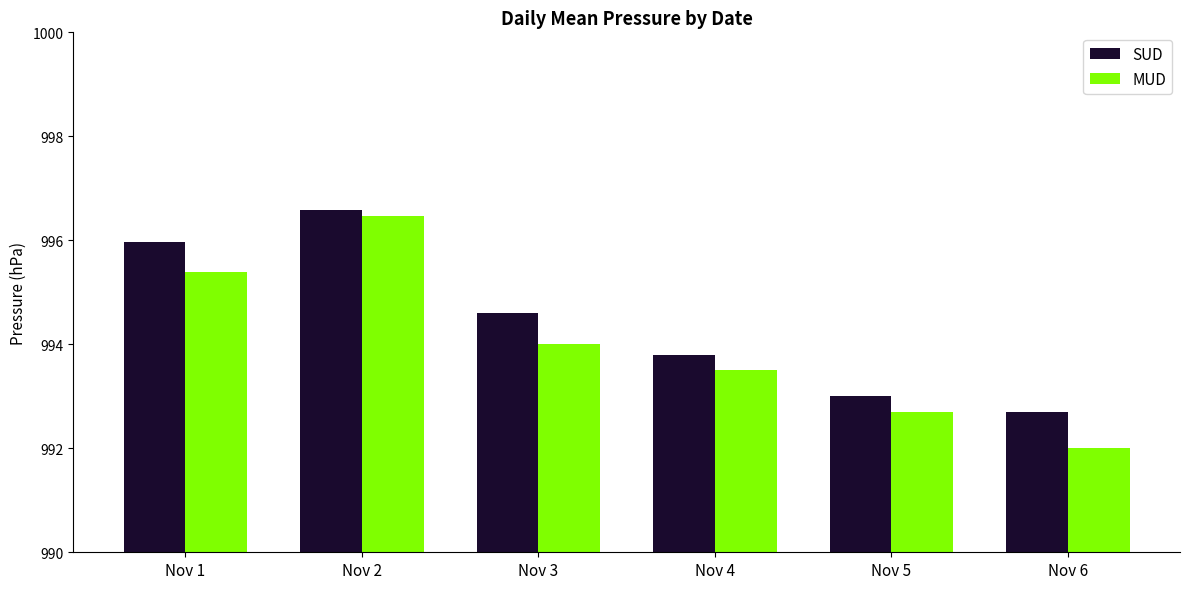

Which category has the highest value across all series?

Nov 2